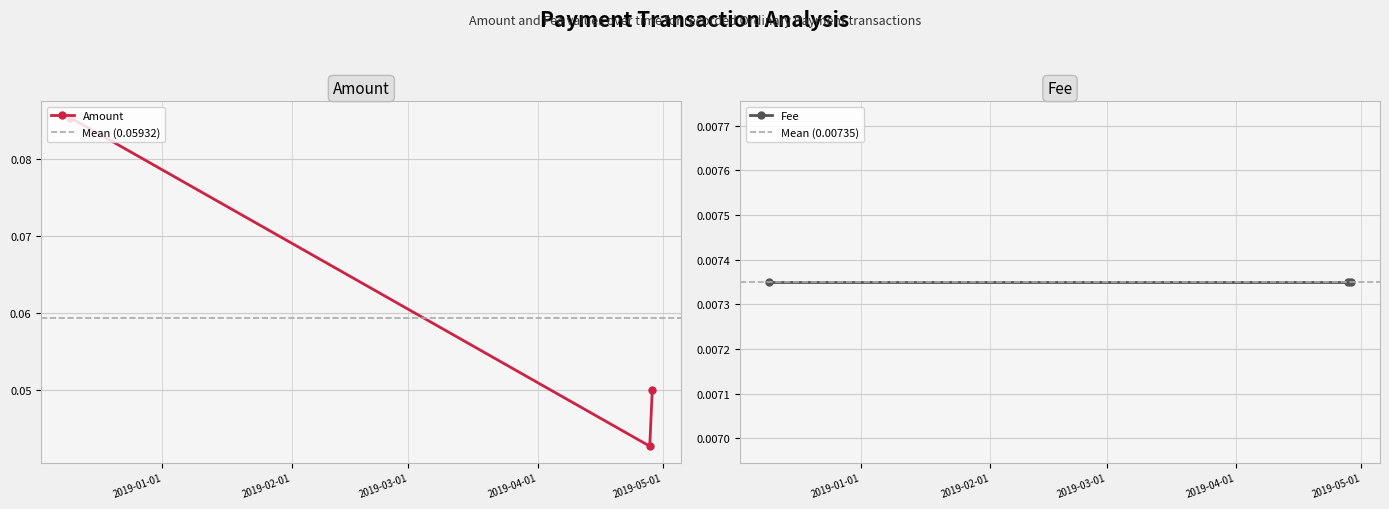

Reading left to right, what are all the values shown in this chart?

2018-12-09 22:35:29=0.1	2019-04-27 22:12:16=0.0	2019-04-28 12:46:07=0.1